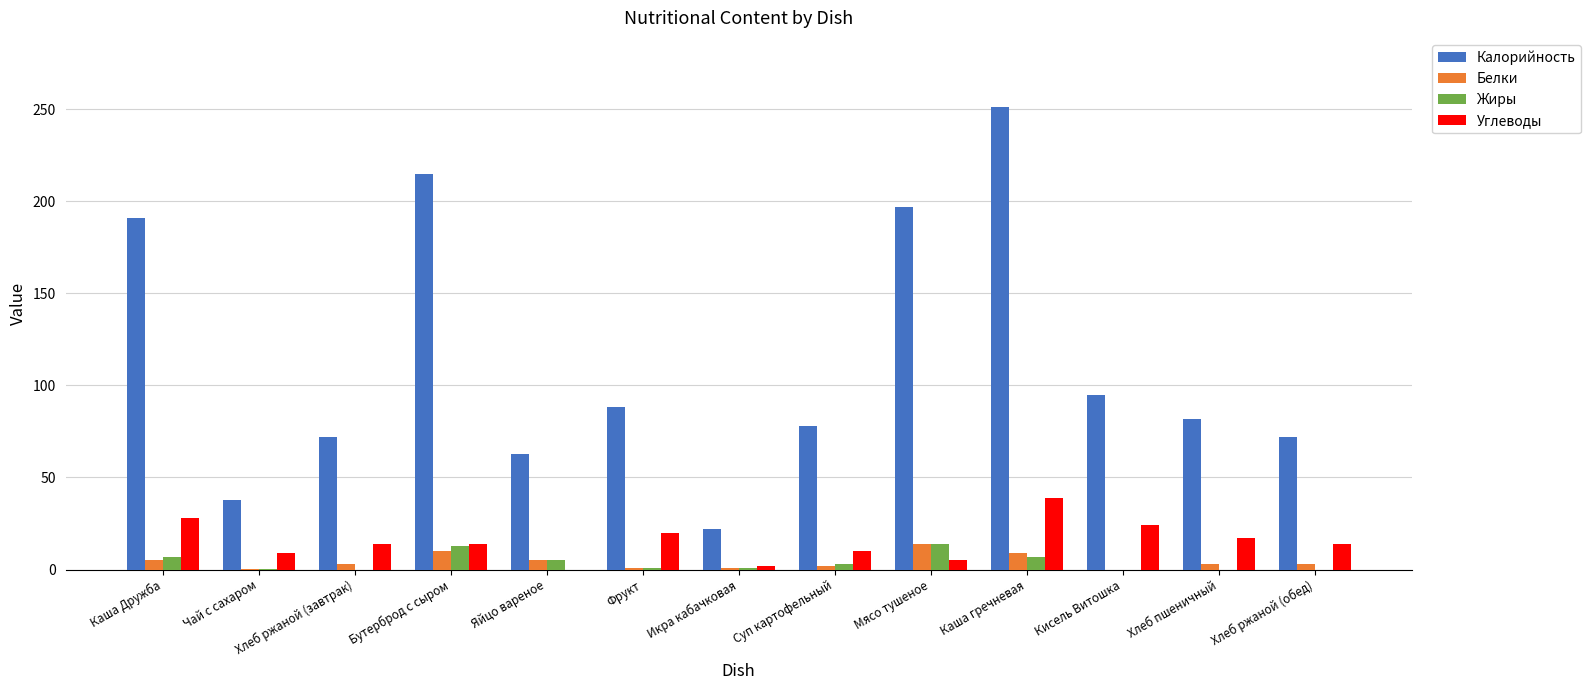

Which series has the largest total across all categories?

Калорийность